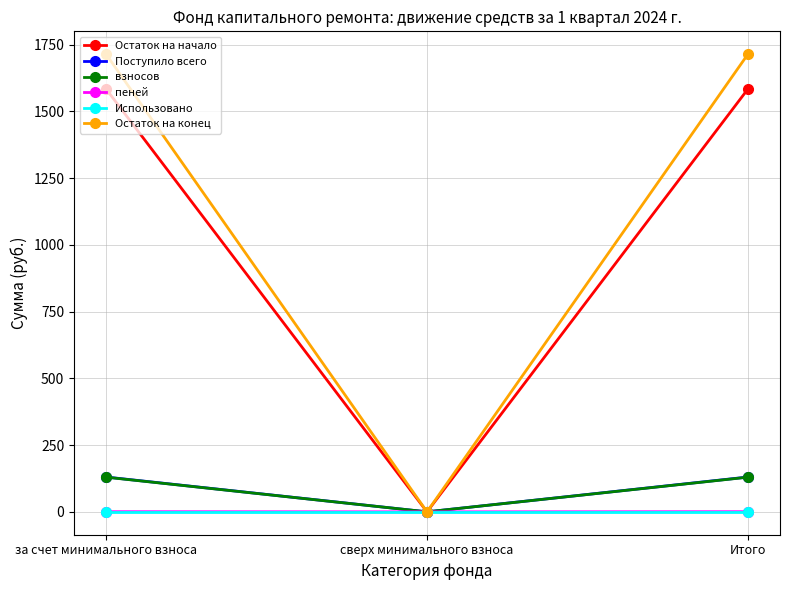

What is the difference between the Остаток на начало values at за счет минимального взноса and сверх минимального взноса?

1584.1